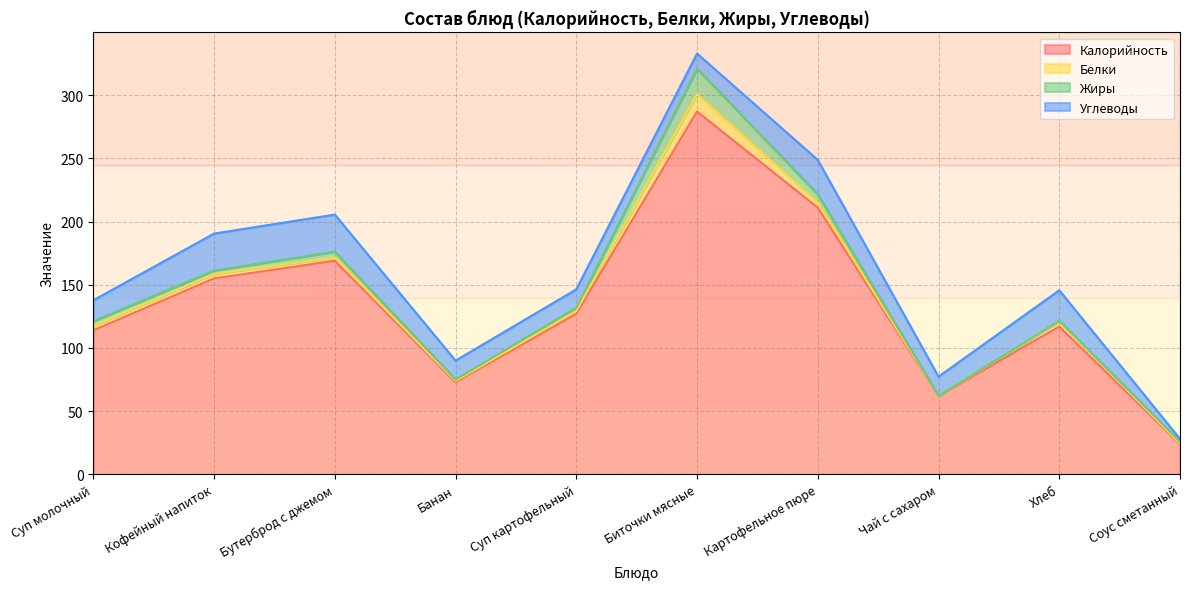

List the series in order of their peak value, lowest first.

Белки, Жиры, Углеводы, Калорийность